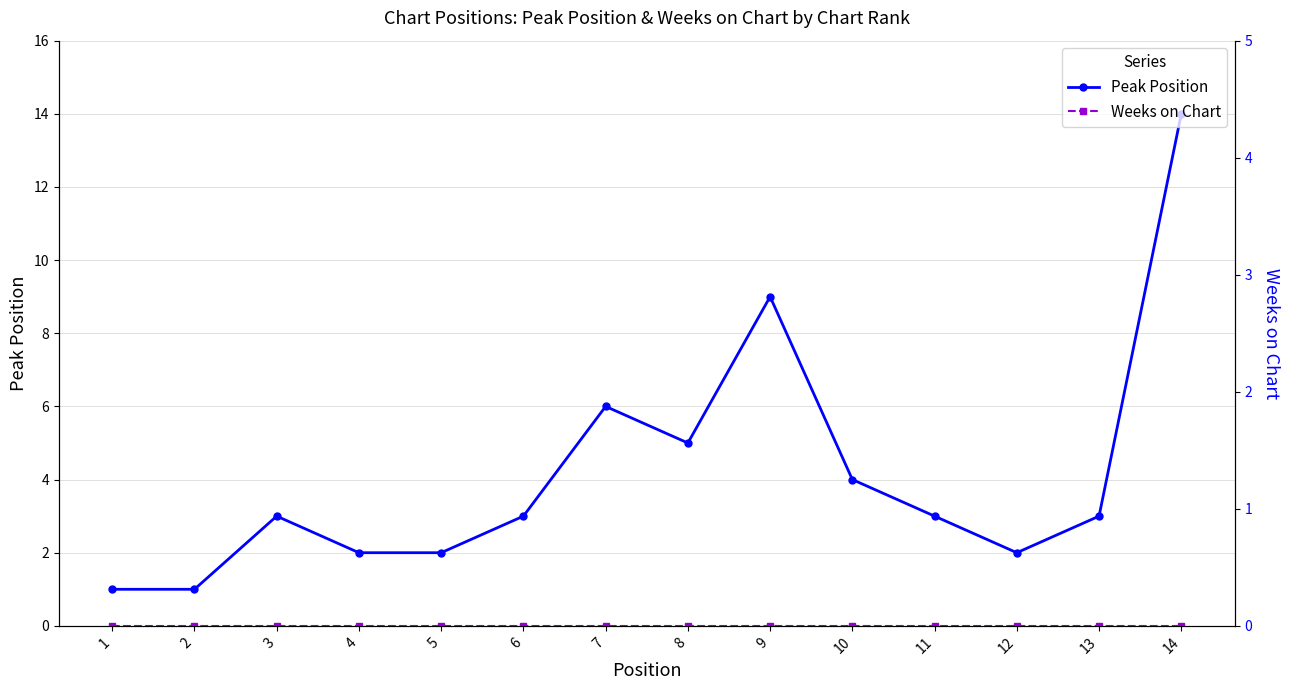

True or false: Peak Position and Weeks on Chart intersect in this chart.

False